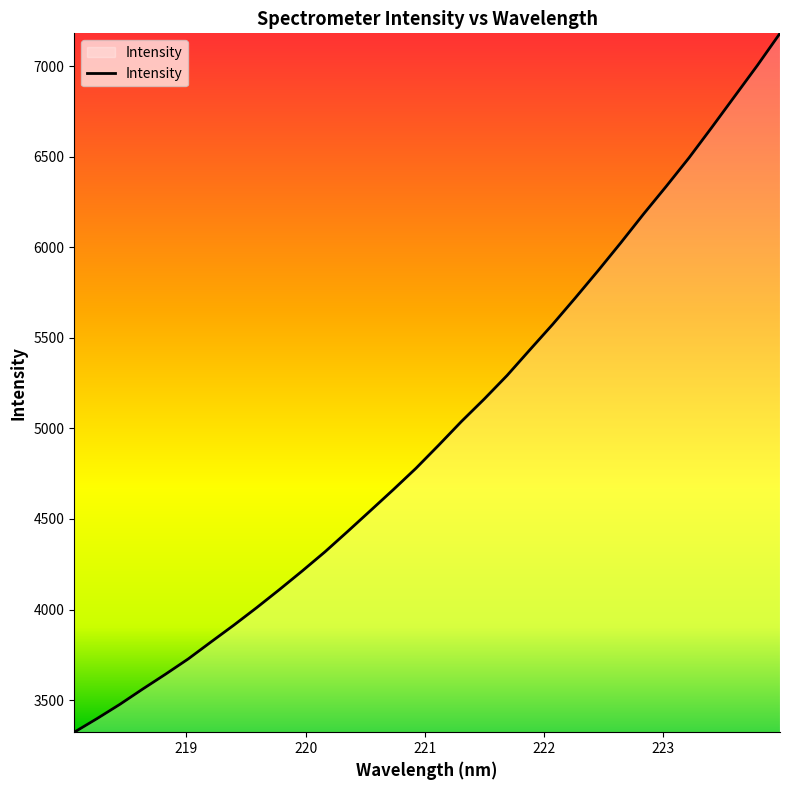

How many values exceed 4907?

16